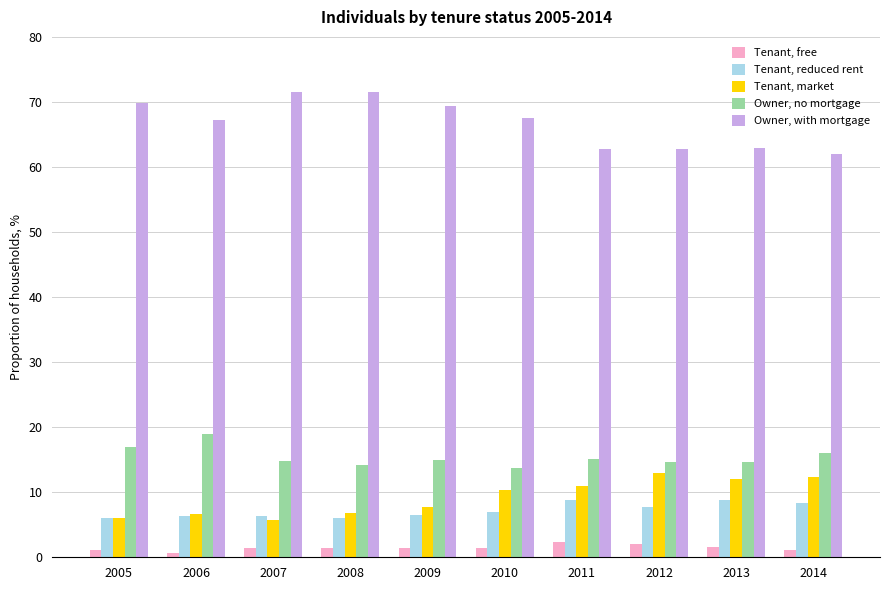

What is the difference between the Tenant, reduced rent values at 2009 and 2010?

0.4